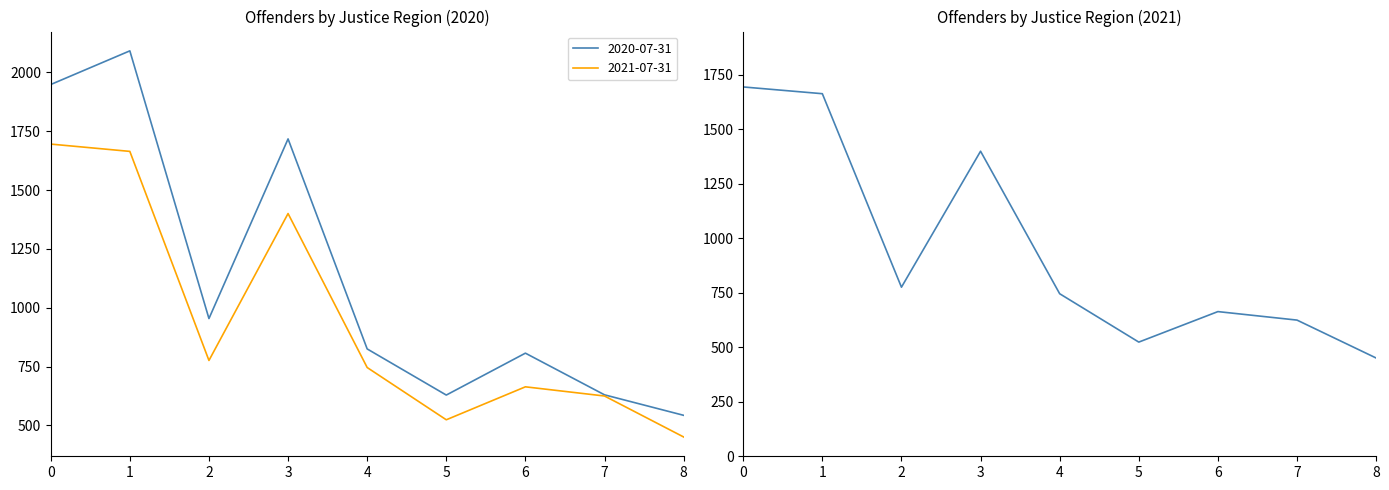

At 1, list the series in order from smallest to largest.

2021-07-31, 2020-07-31